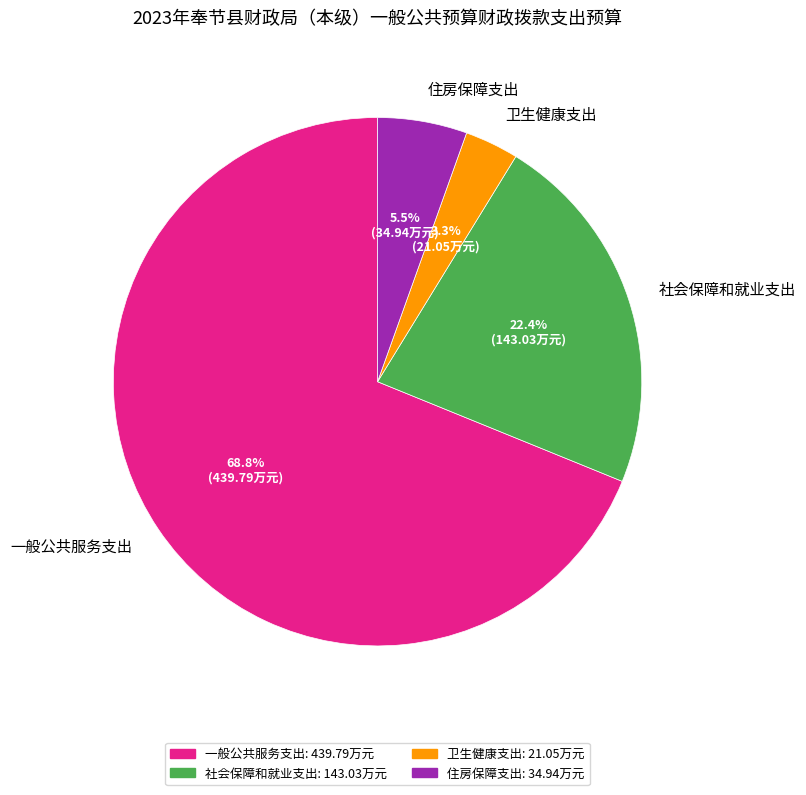

Does 一般公共服务支出 account for over 50% of the chart?

Yes